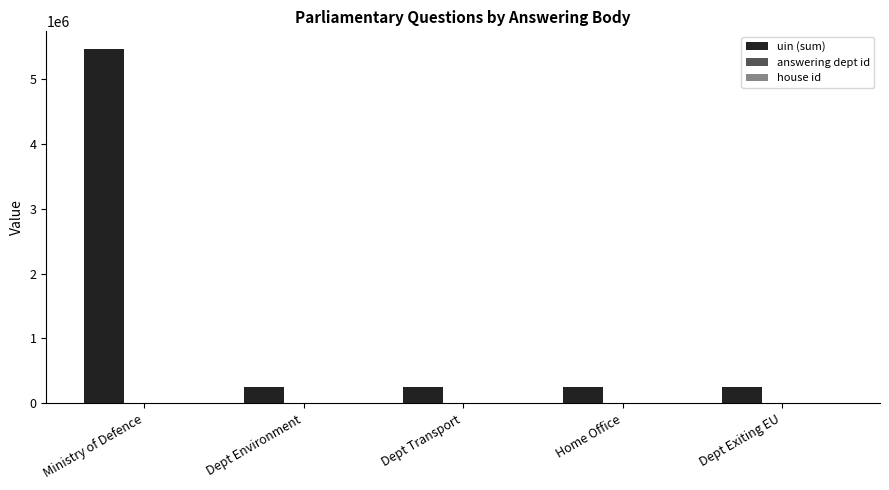

Which label corresponds to the largest value in the chart?

Ministry of Defence